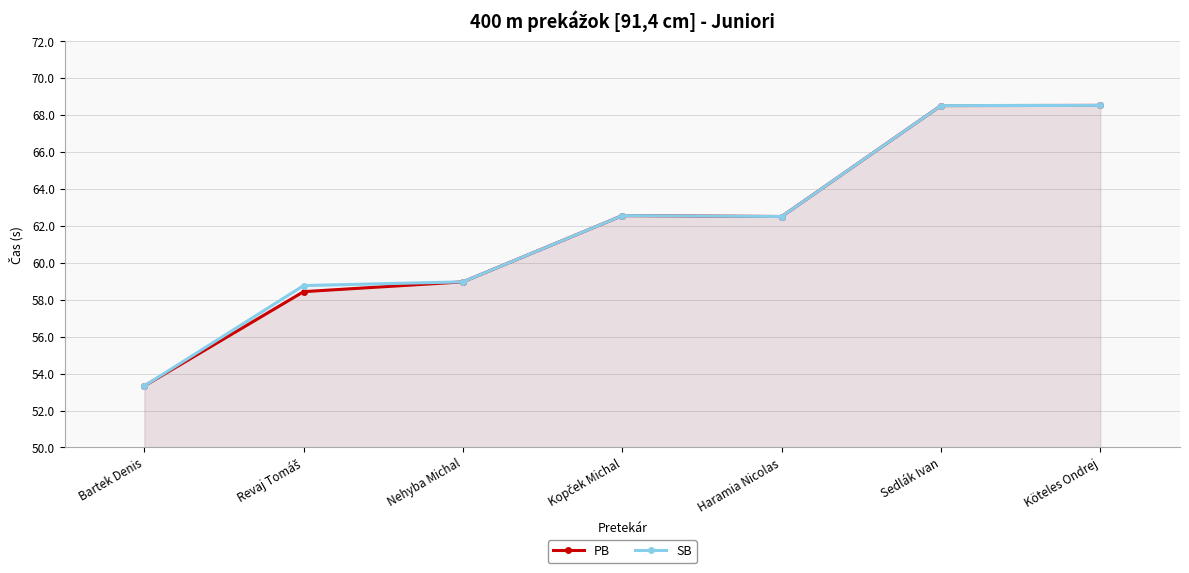

In SB, how many points are higher than both neighbors (excluding endpoints)?

1